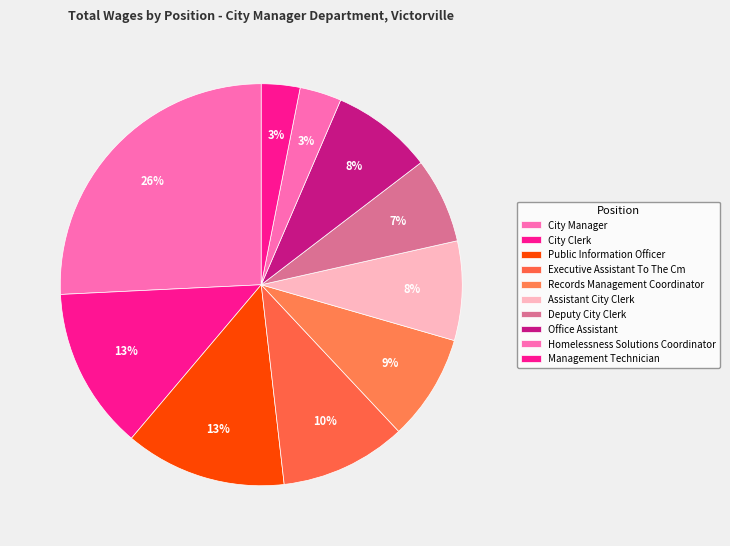

Count the number of slices in the pie.

10